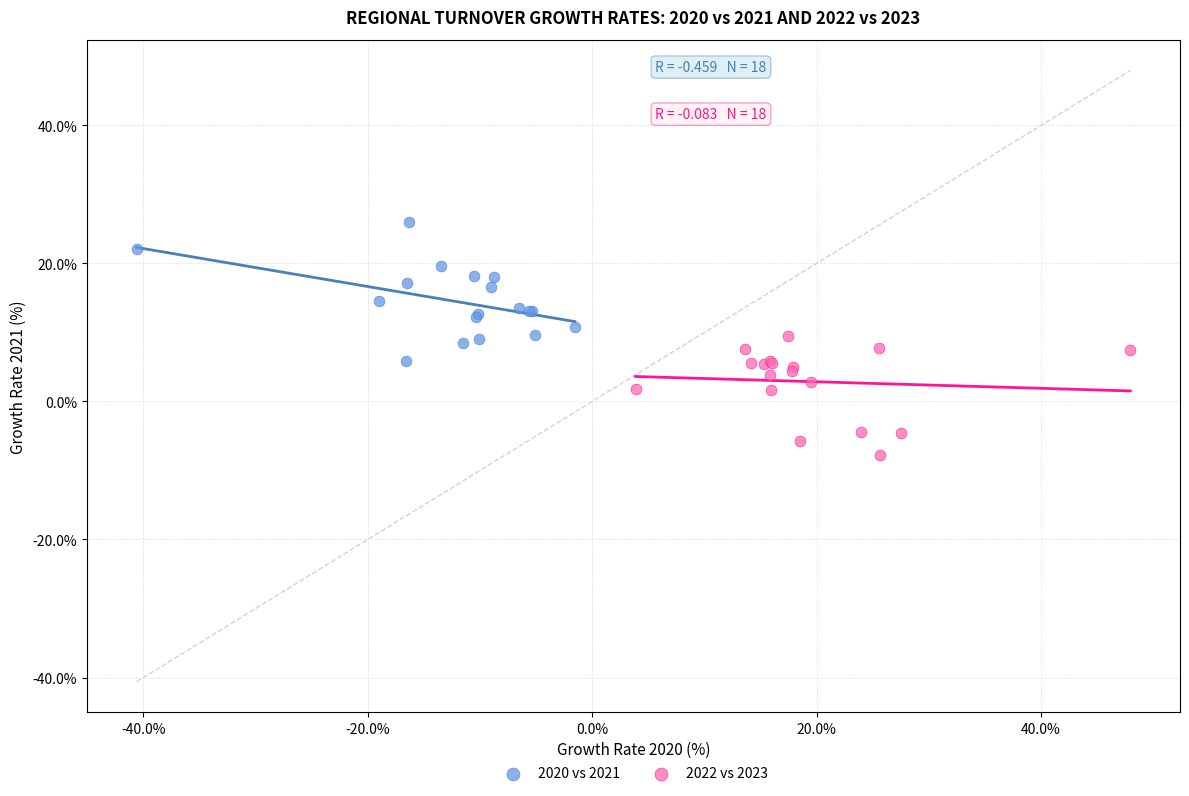

Which series reaches the minimum Y coordinate?

2022 vs 2023